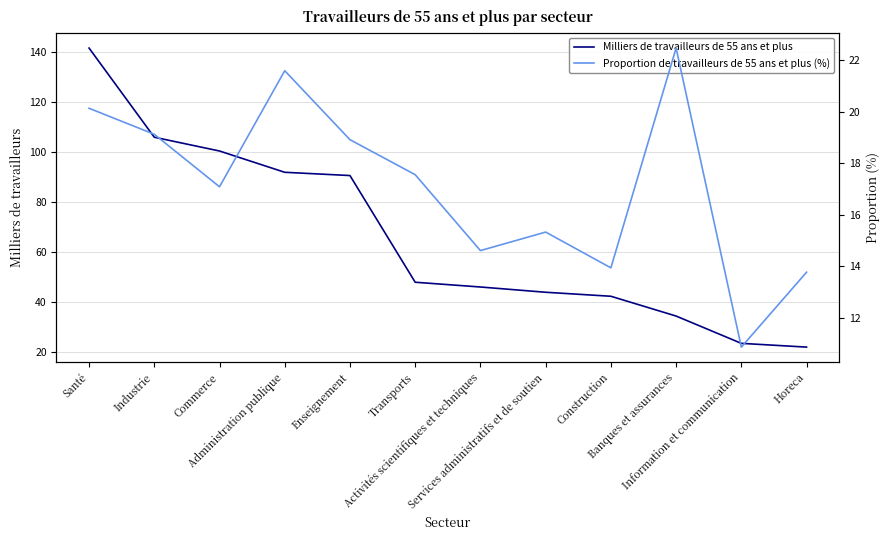

At which category is the sum across all series the highest?

Santé